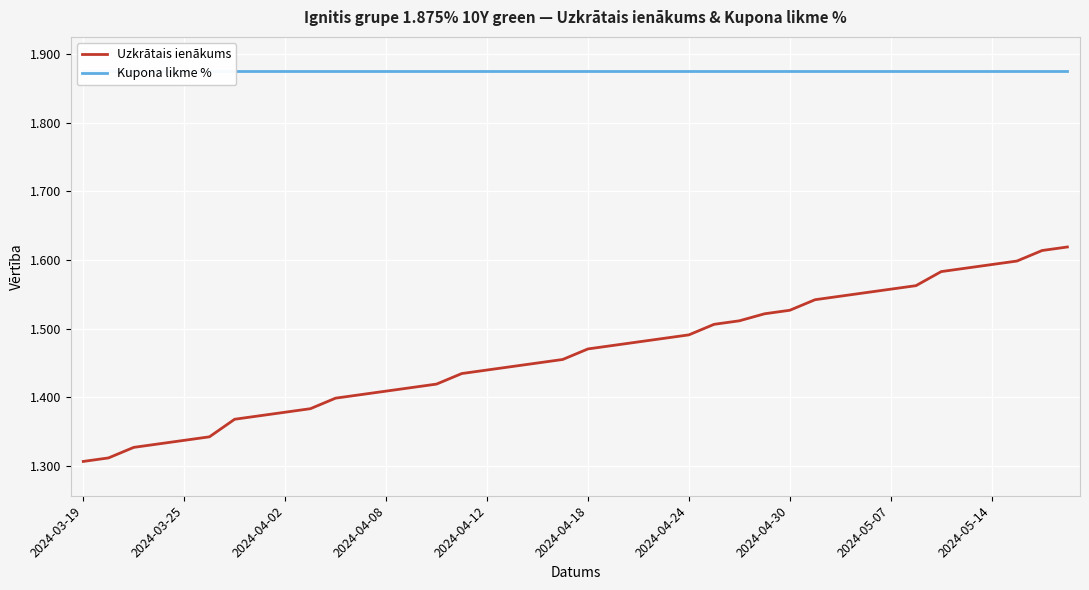

What are all the series names shown in the legend?

Uzkrātais ienākums, Kupona likme %